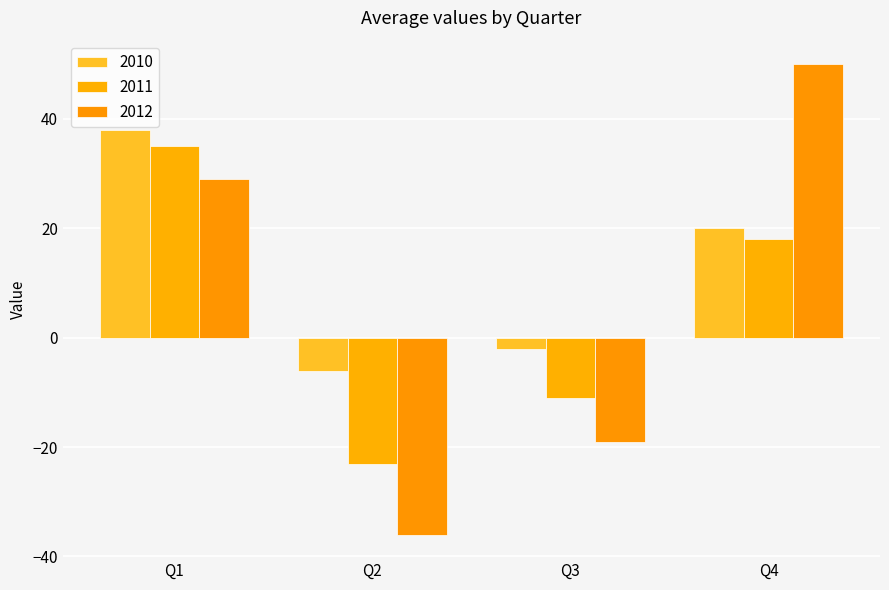

Which series changed the most between Q1 and Q4?

2012